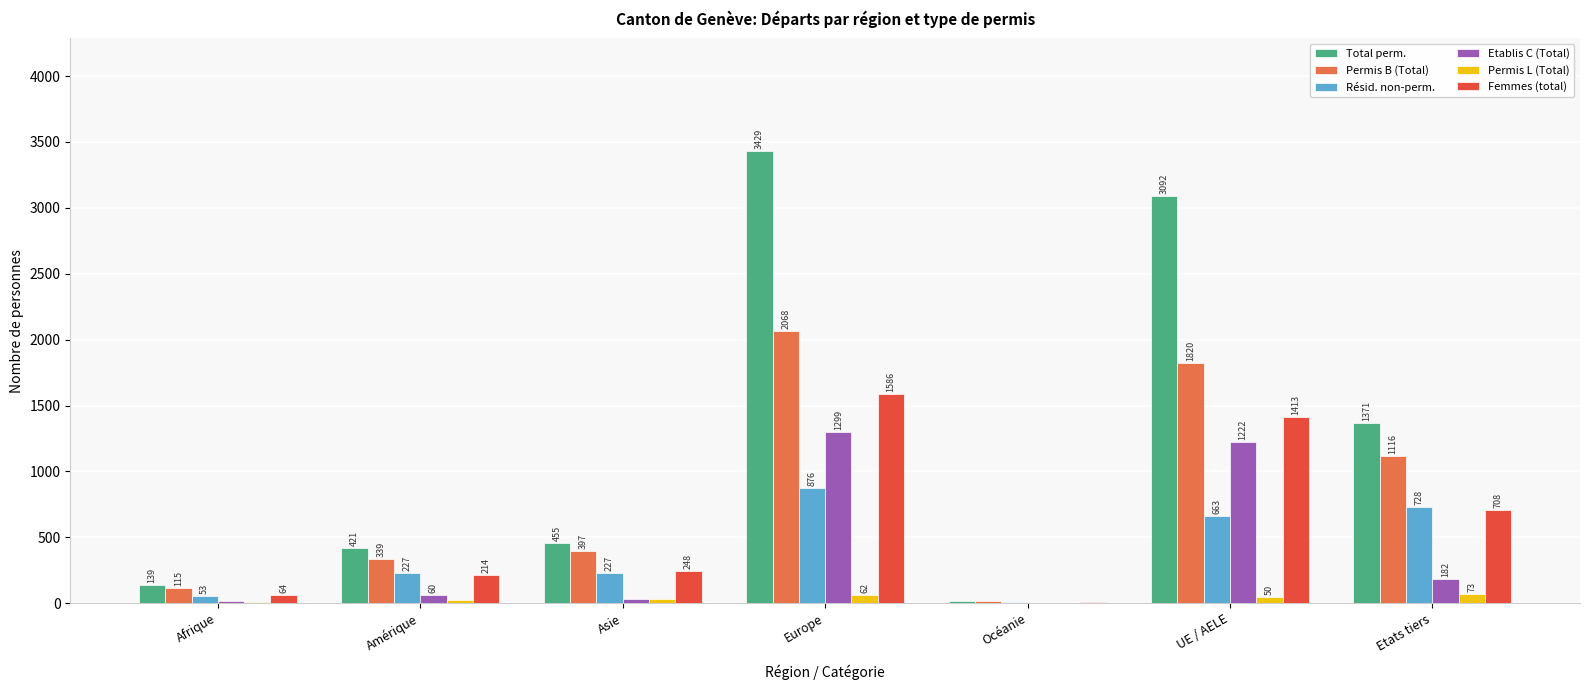

At which category is the sum across all series the highest?

Europe